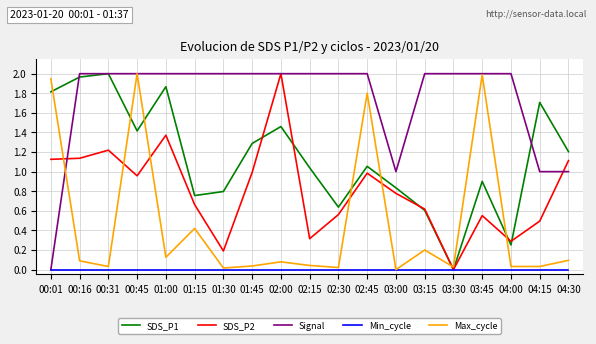

Where is the first local maximum for SDS_P2?

00:31